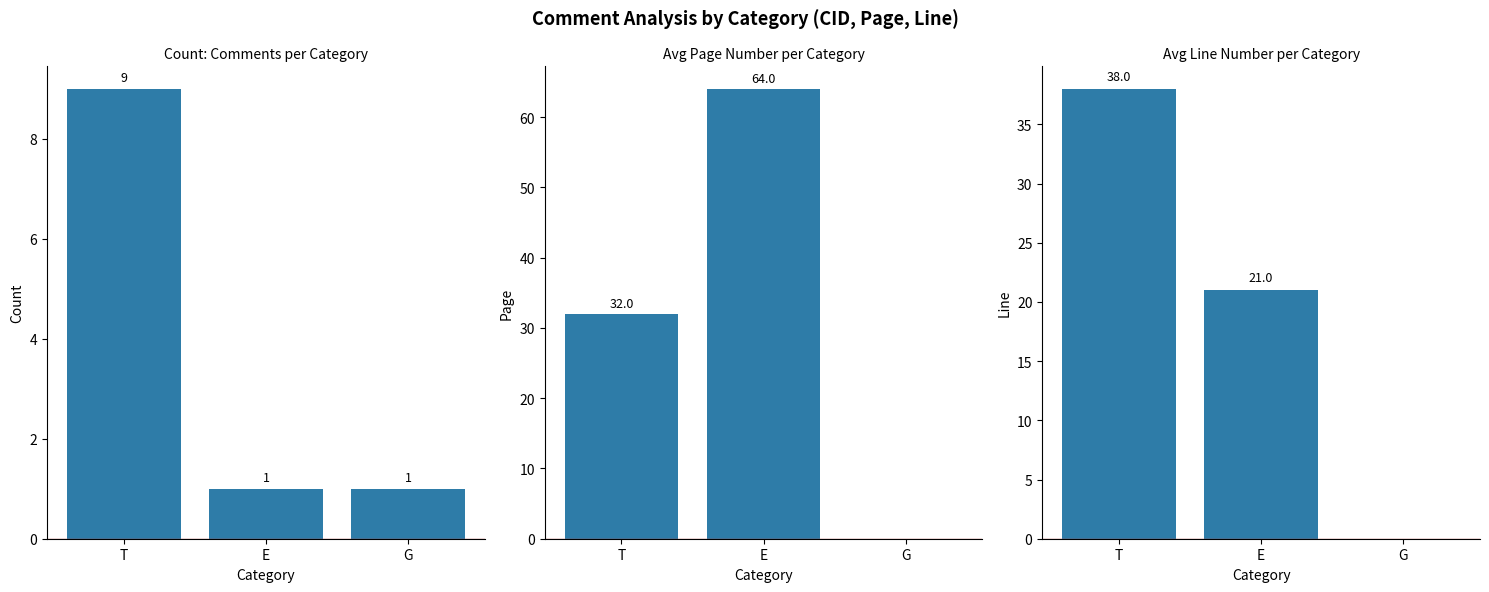

The Avg Line series shows 38 at T. True or false?

True